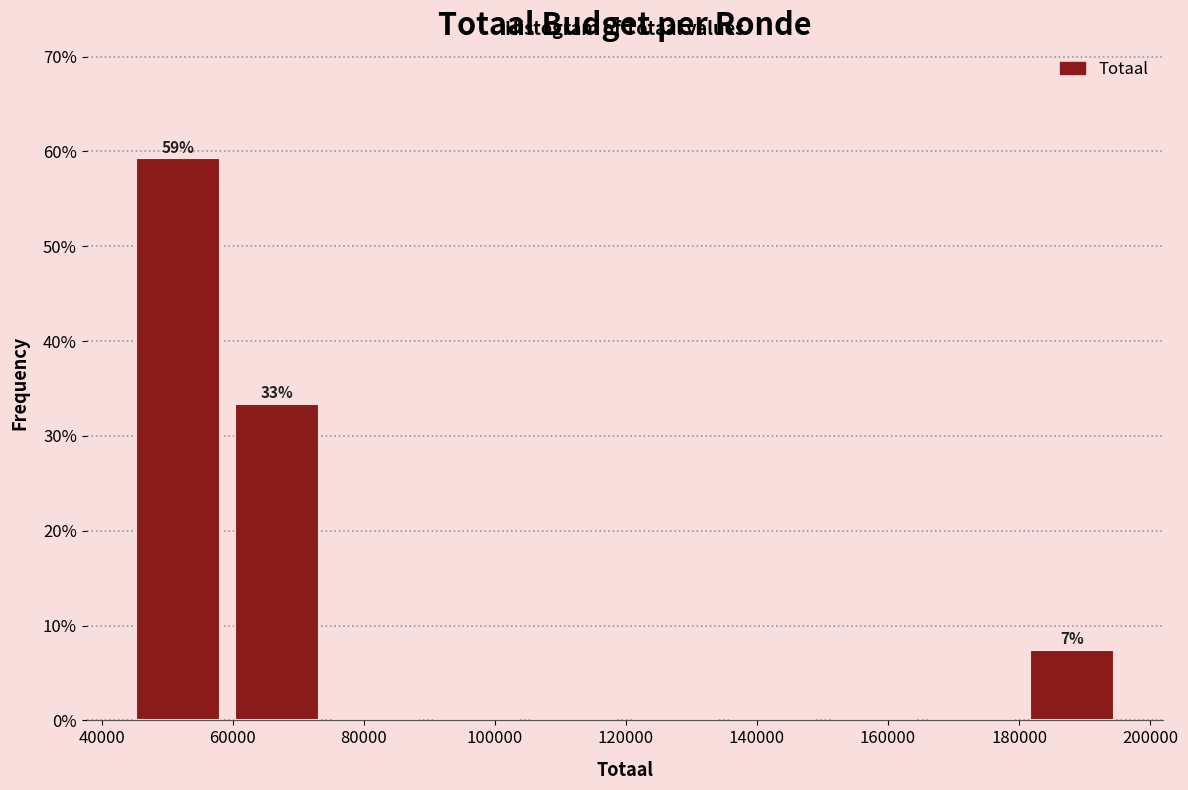

Over which range of the x-axis is the bar tallest?

44000 to 60000